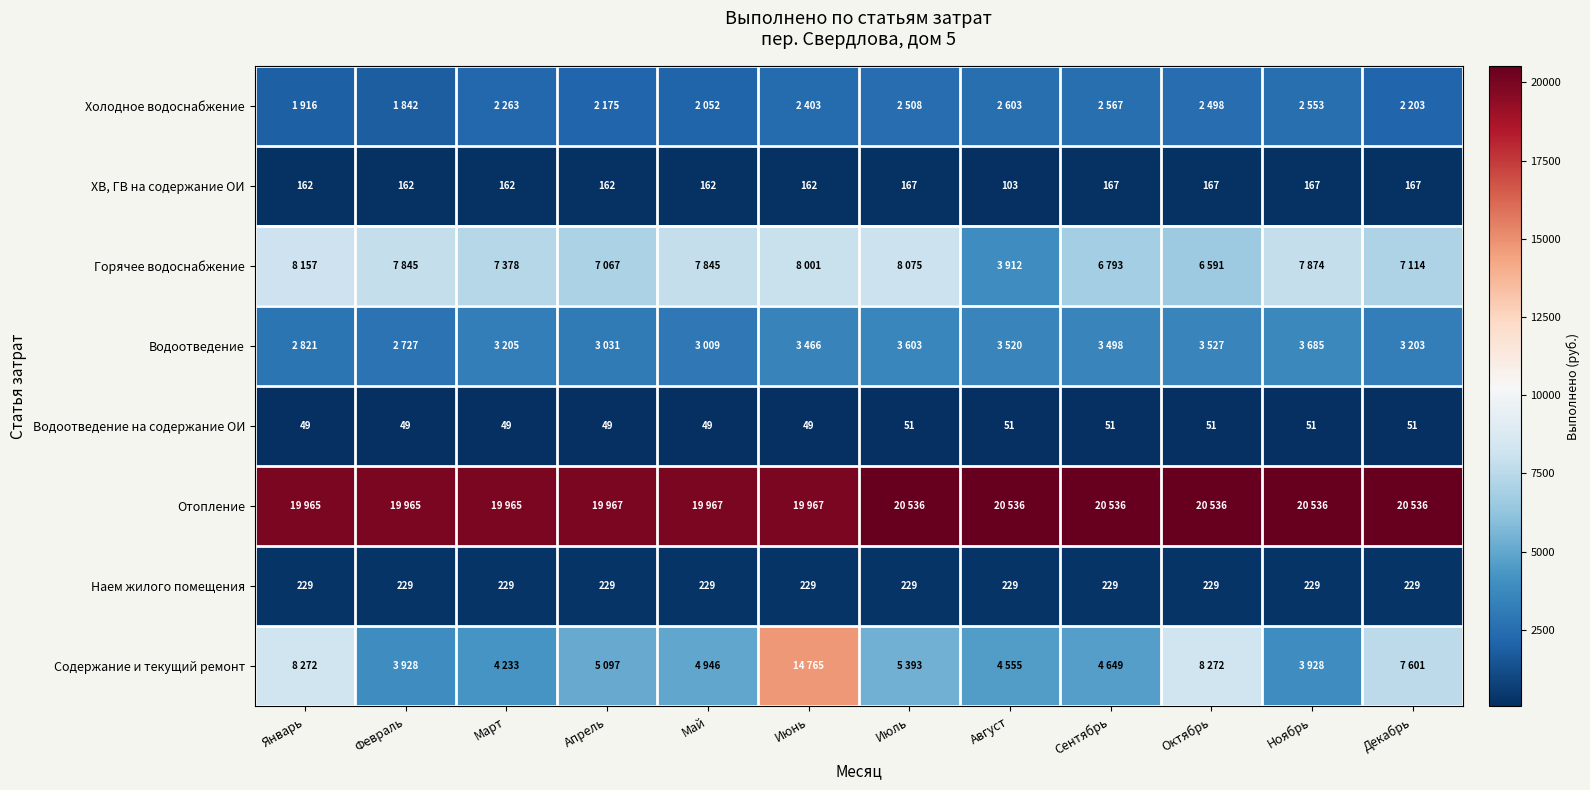

What is the maximum value shown in the chart?

20536